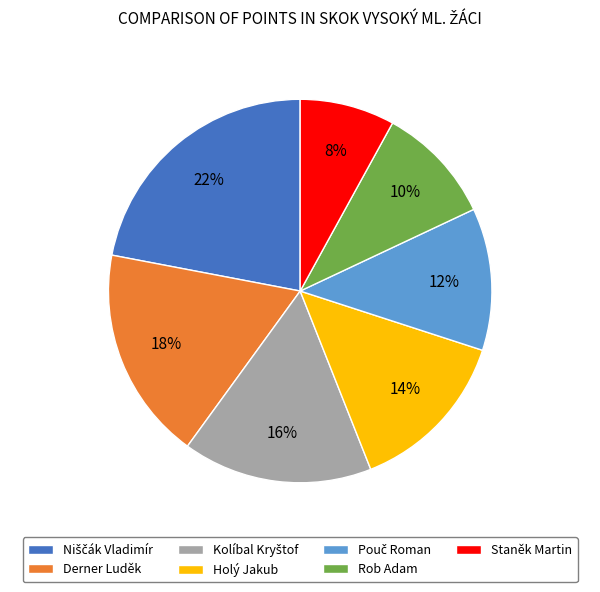

How many slices are in this pie chart?

7